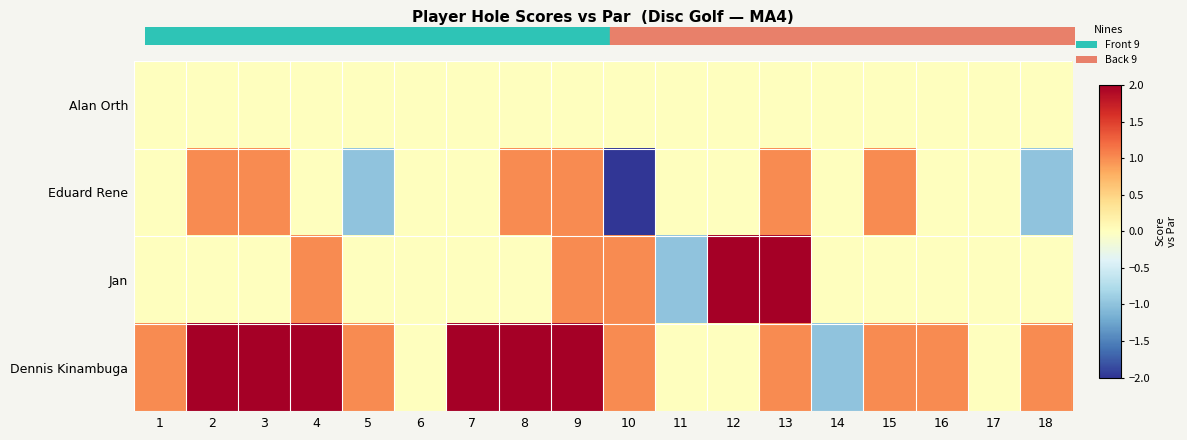

Which series has the largest total across all categories?

Dennis Kinambuga